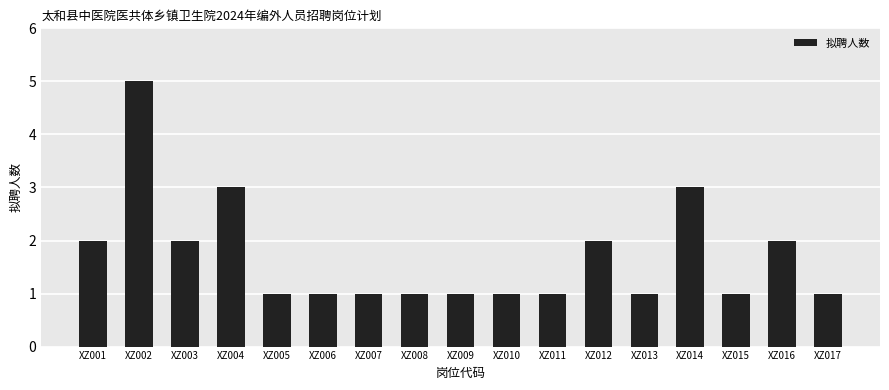

Reading right to left, list all the values displayed in this chart.

XZ017=1	XZ016=2	XZ015=1	XZ014=3	XZ013=1	XZ012=2	XZ011=1	XZ010=1	XZ009=1	XZ008=1	XZ007=1	XZ006=1	XZ005=1	XZ004=3	XZ003=2	XZ002=5	XZ001=2